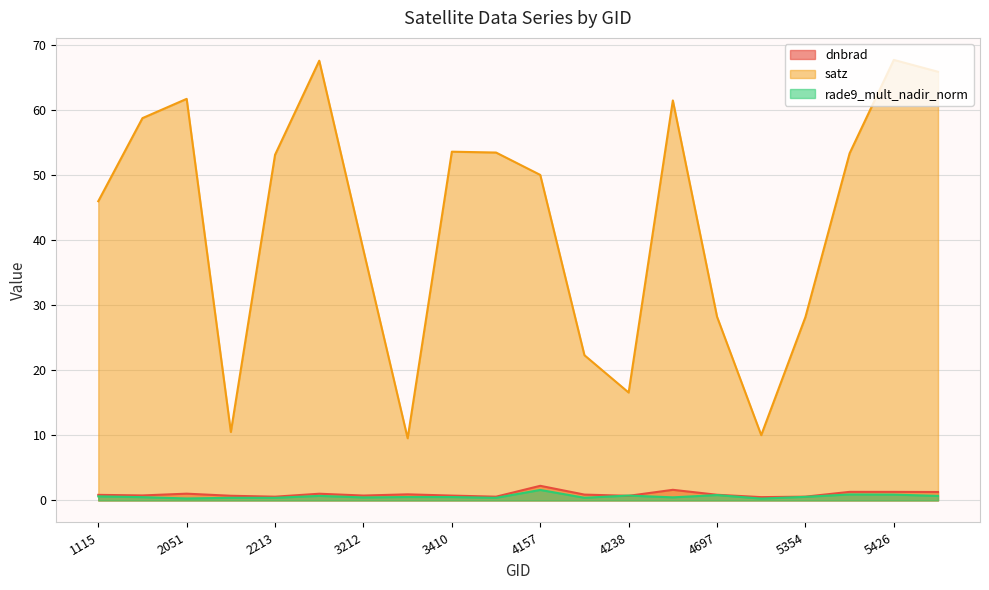

Which label corresponds to the smallest value in the chart?

5318